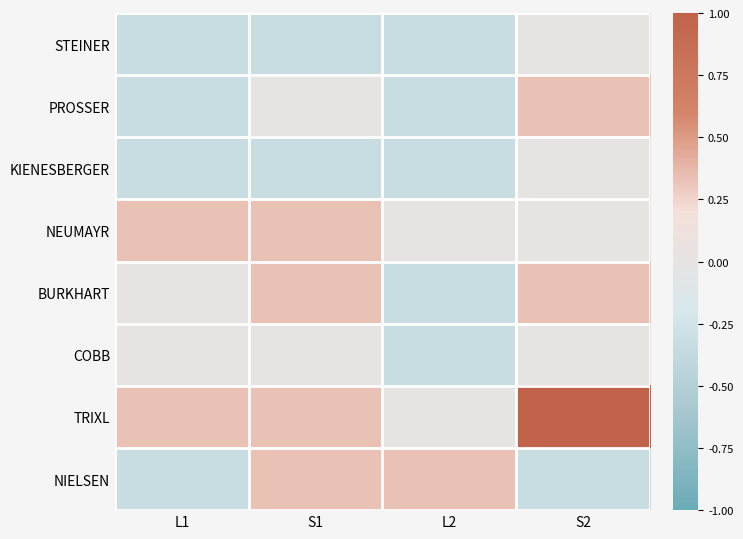

Reading right to left, transcribe all the data shown in this chart.

STEINER: S2=0.0	L2=-0.3	S1=-0.3	L1=-0.3
PROSSER: S2=0.3	L2=-0.3	S1=0.0	L1=-0.3
KIENESBERGER: S2=0.0	L2=-0.3	S1=-0.3	L1=-0.3
NEUMAYR: S2=0.0	L2=0.0	S1=0.3	L1=0.3
BURKHART: S2=0.3	L2=-0.3	S1=0.3	L1=0.0
COBB: S2=0.0	L2=-0.3	S1=0.0	L1=0.0
TRIXL: S2=1.0	L2=0.0	S1=0.3	L1=0.3
NIELSEN: S2=-0.3	L2=0.3	S1=0.3	L1=-0.3